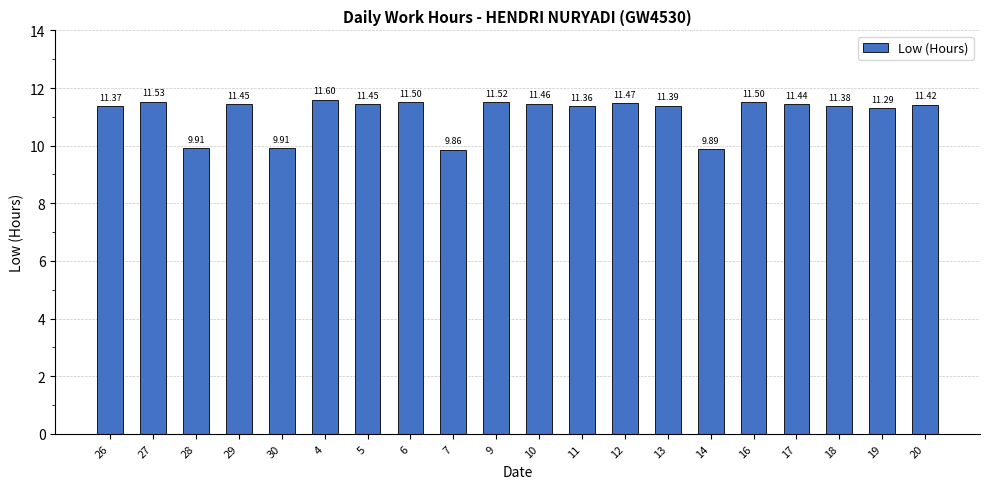

What is the sum of all values?

222.7